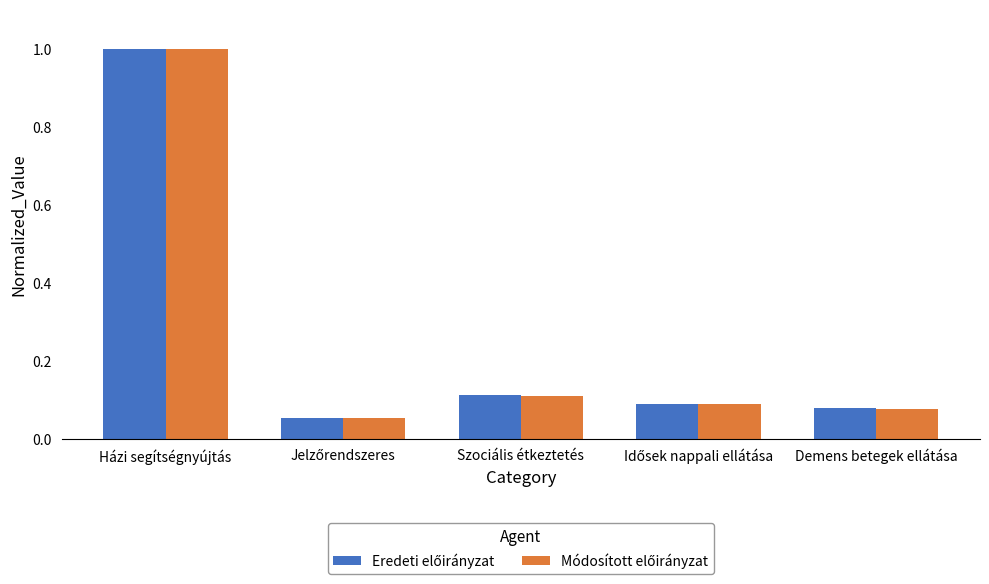

At which category is the sum across all series the highest?

Házi segítségnyújtás